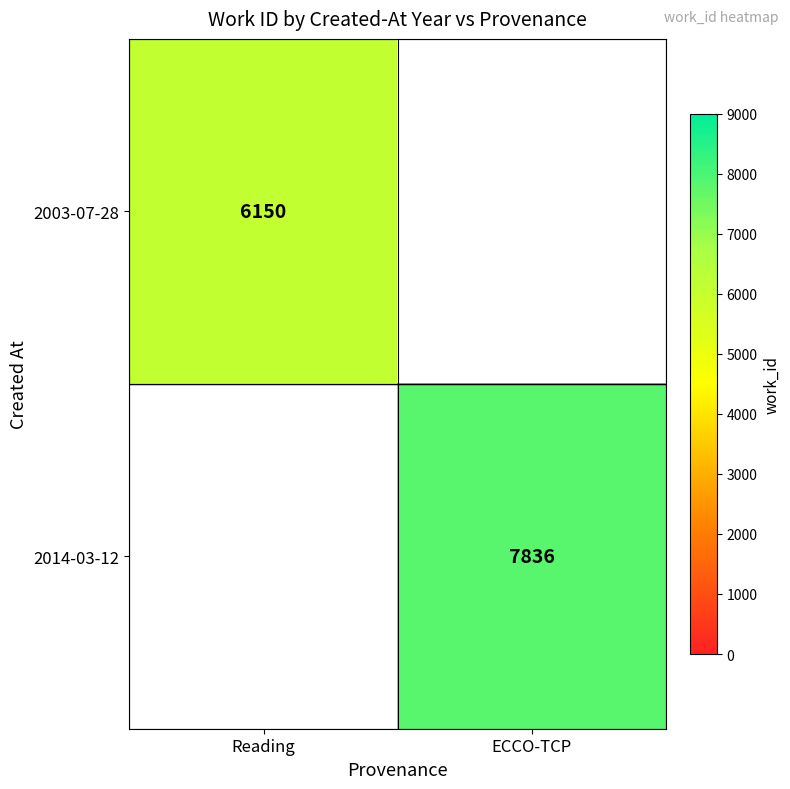

Which label corresponds to the smallest value in the chart?

Reading